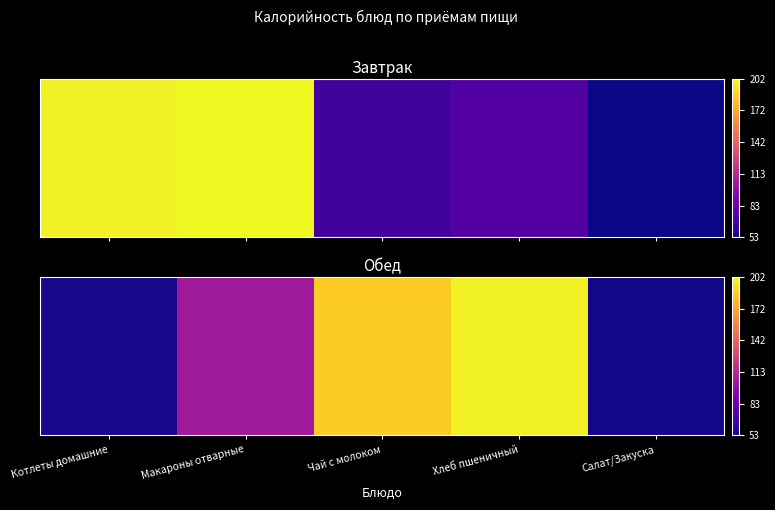

What is the difference between the maximum and second lowest values?

144.2